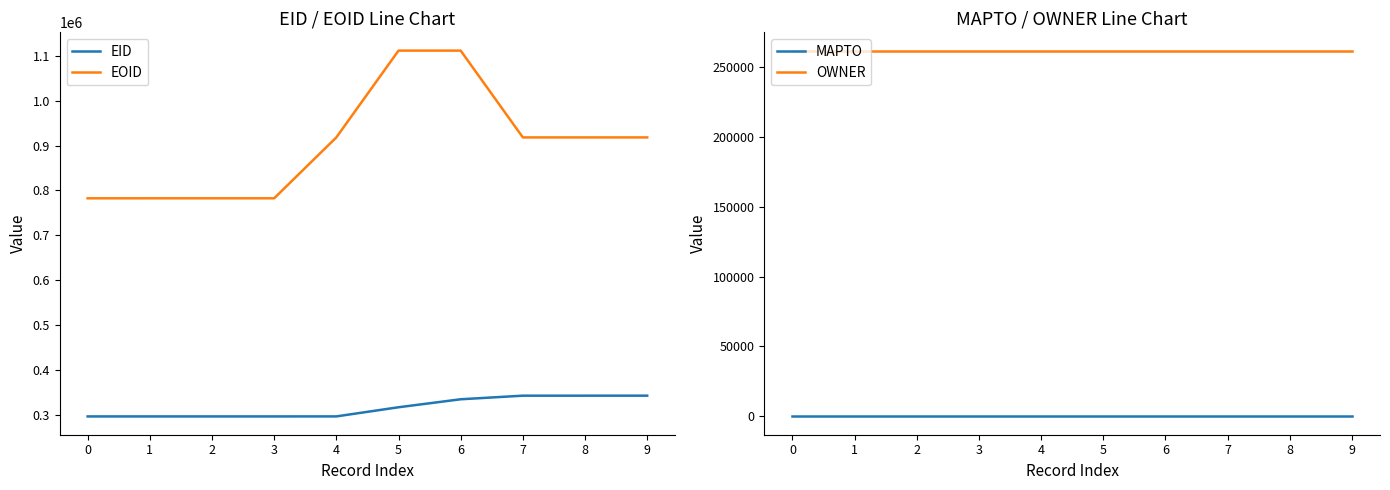

Reading left to right, transcribe all the data shown in this chart.

EID: 0=296044	1=296045	2=296046	3=296047	4=296105	5=316494	6=334304	7=342317	8=342324	9=342330
EOID: 0=782333	1=782335	2=782337	3=782339	4=918064	5=1111539	6=1111538	7=918043	8=918051	9=918059
MAPTO: 0=0	1=0	2=0	3=0	4=0	5=0	6=0	7=0	8=0	9=0
OWNER: 0=261537	1=261537	2=261537	3=261537	4=261537	5=261537	6=261537	7=261537	8=261537	9=261537